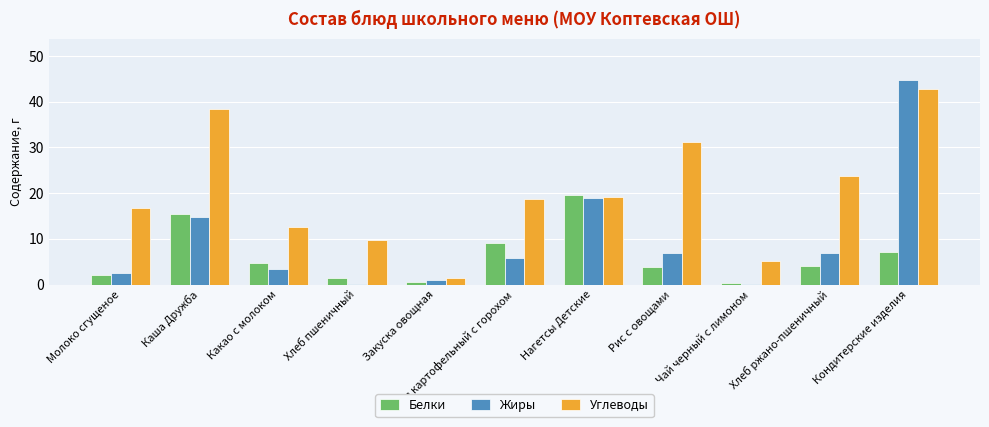

What is the maximum value for Жиры?

44.8